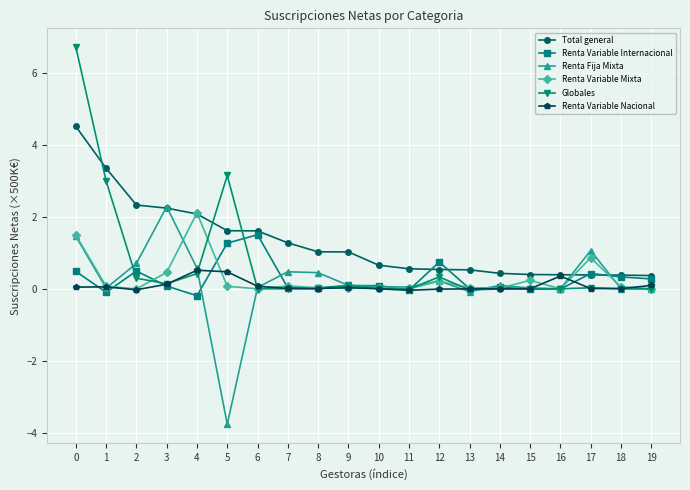

Which series ends up on top after the final intersection of Renta Variable Internacional and Renta Variable Mixta?

Renta Variable Internacional